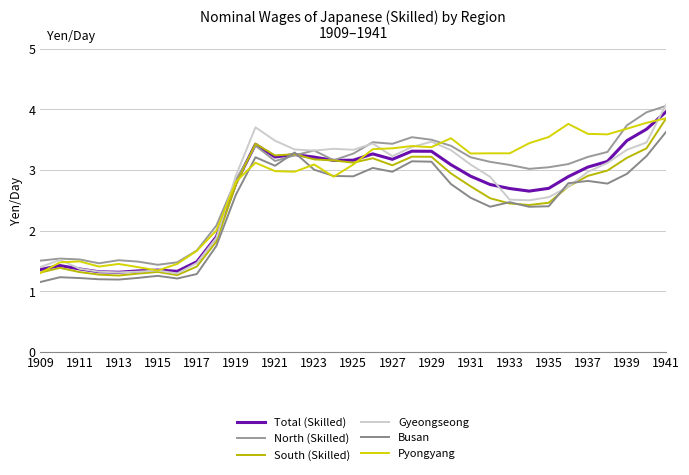

Where is the first local maximum for Busan?

1911